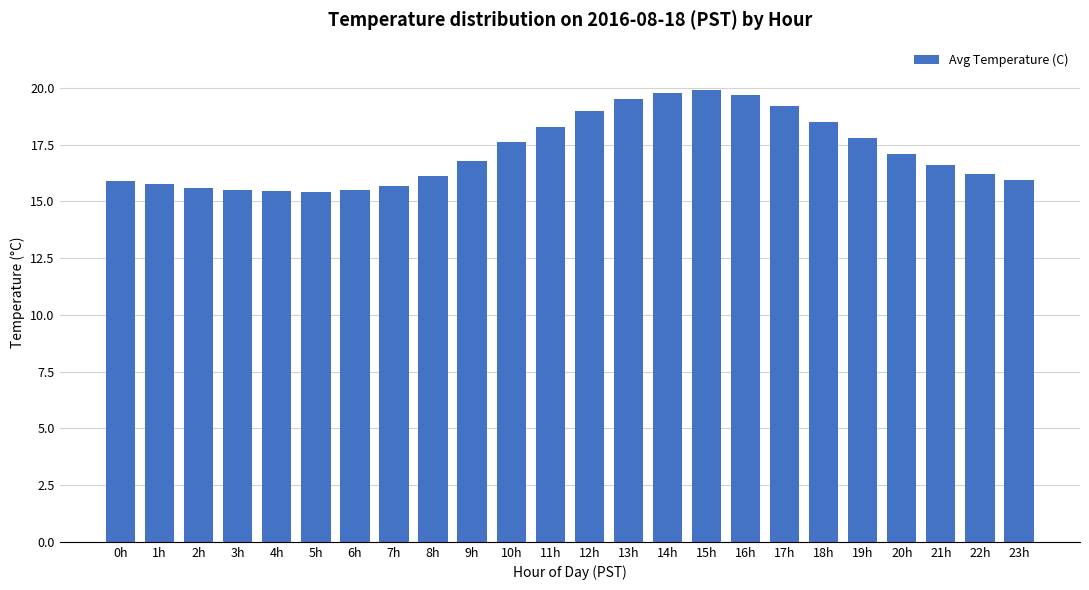

The chart shows a value of 26.8 at 23h. True or false?

False